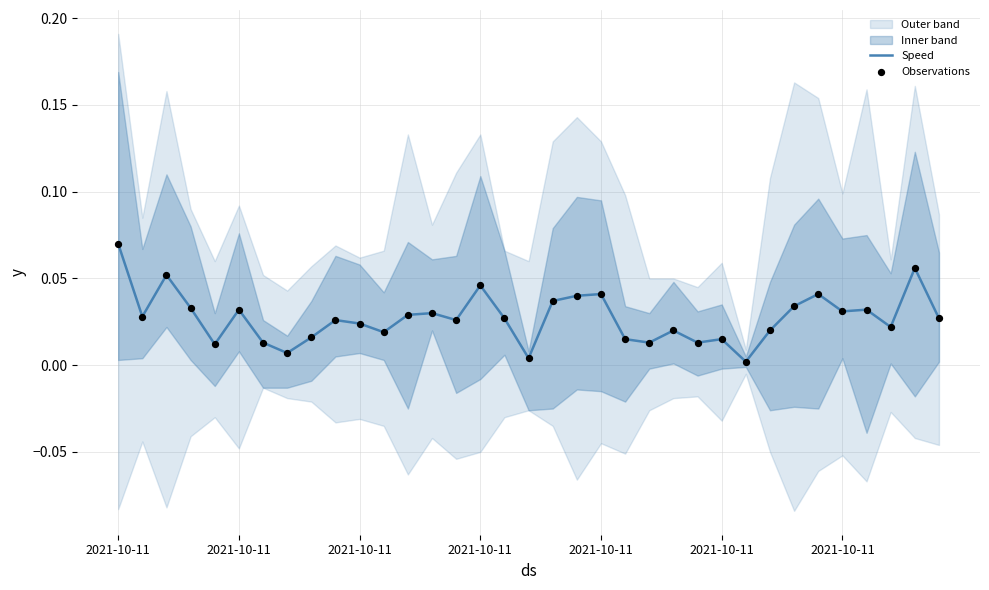

At how many categories does at least one series exceed 0?

35